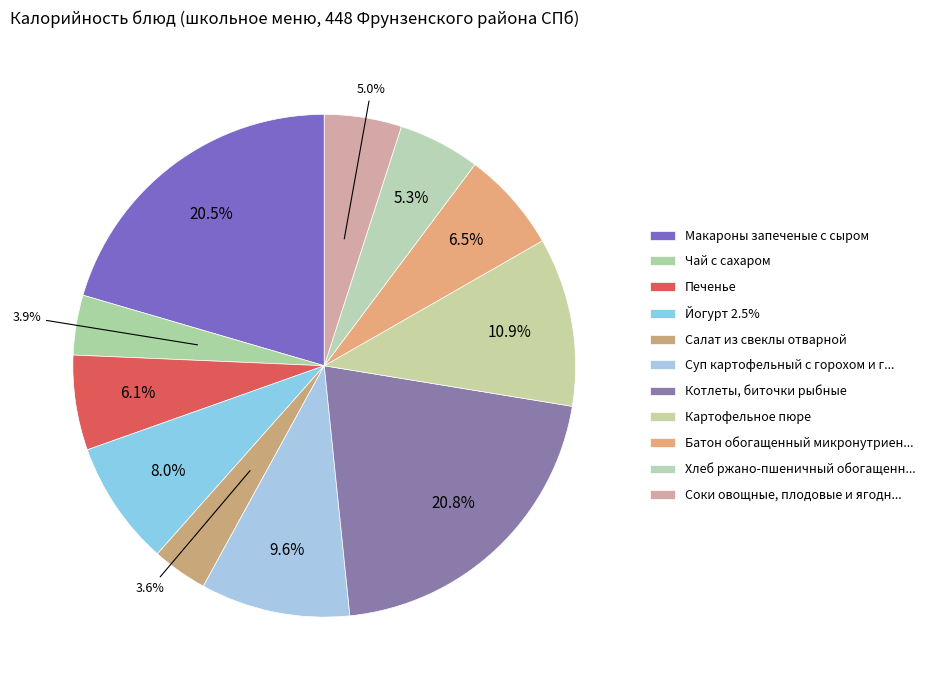

Rank the categories by value from highest to lowest.

Котлеты, биточки рыбные, Макароны запеченые с сыром, Картофельное пюре, Суп картофельный с горохом и гренками, Йогурт 2.5%, Батон обогащенный микронутриентами, Печенье, Хлеб ржано-пшеничный обогащенный, Соки овощные, плодовые и ягодные, Чай с сахаром, Салат из свеклы отварной